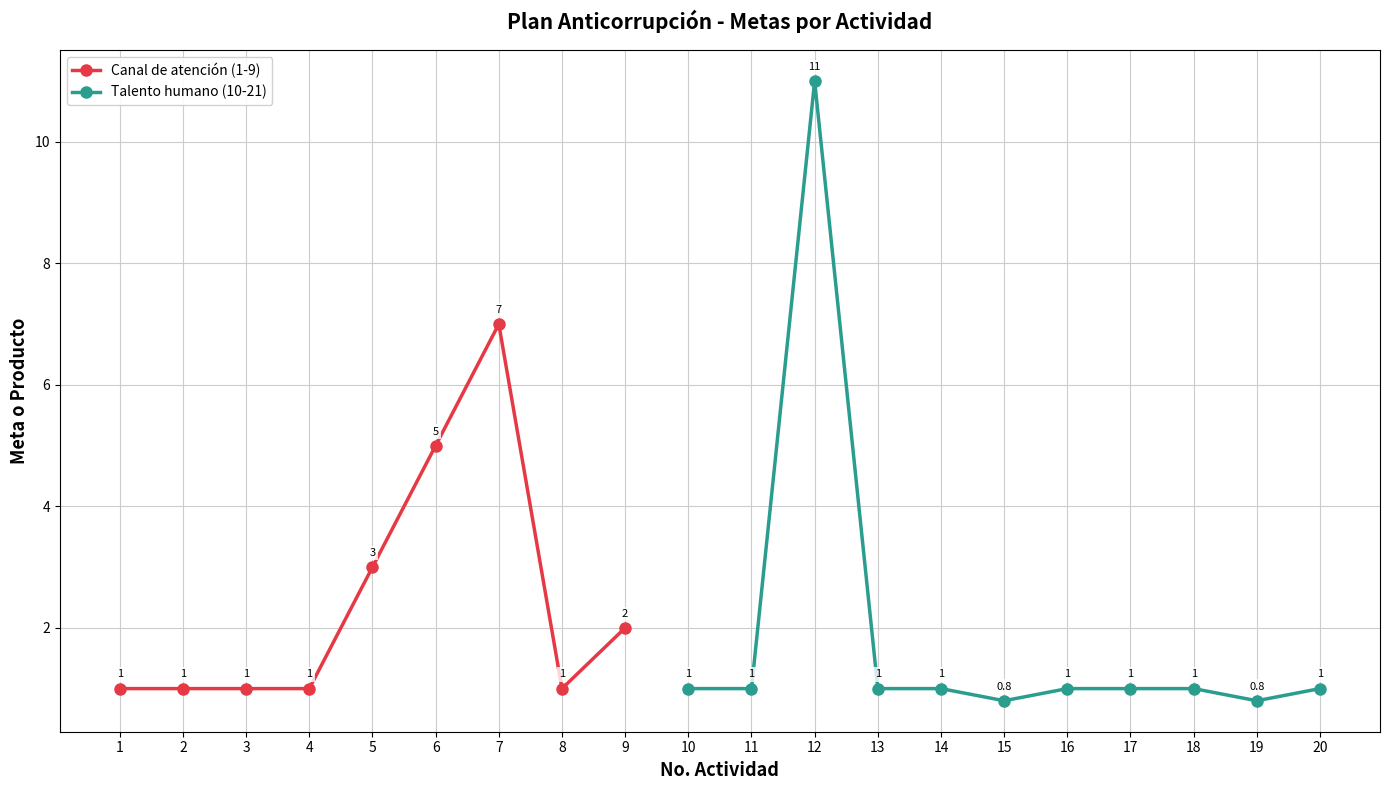

Which category has the highest value in the Canal de atención (1-9) series?

7